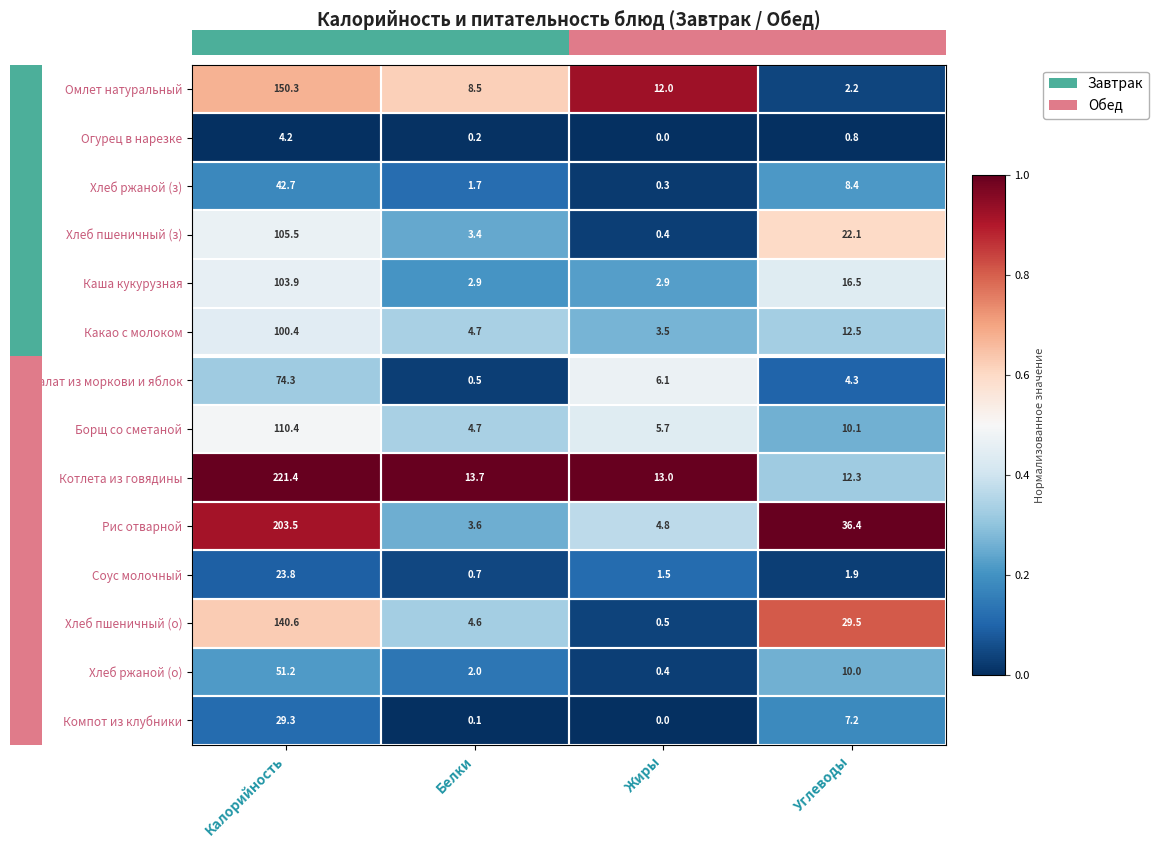

How many distinct data groups are displayed?

14